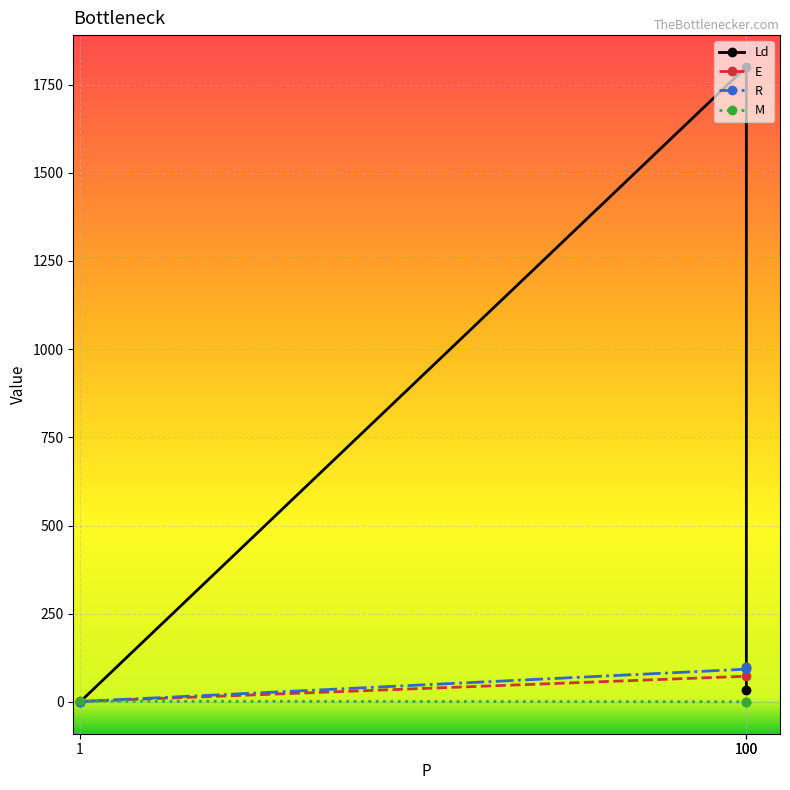

Between 100 and 1, which series saw the biggest shift?

R